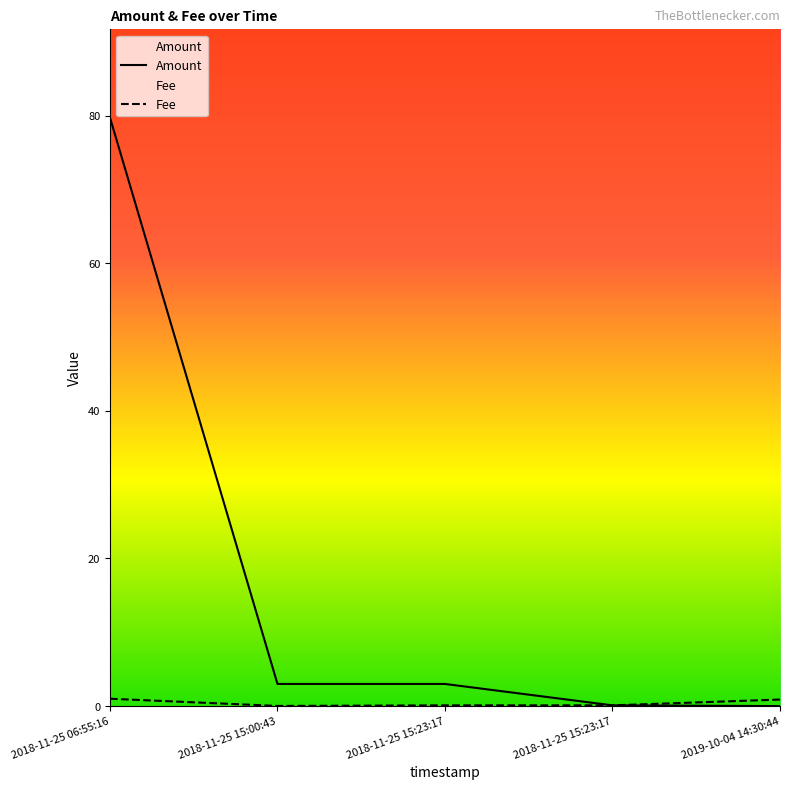

What are all the series names shown in the legend?

Amount, Fee